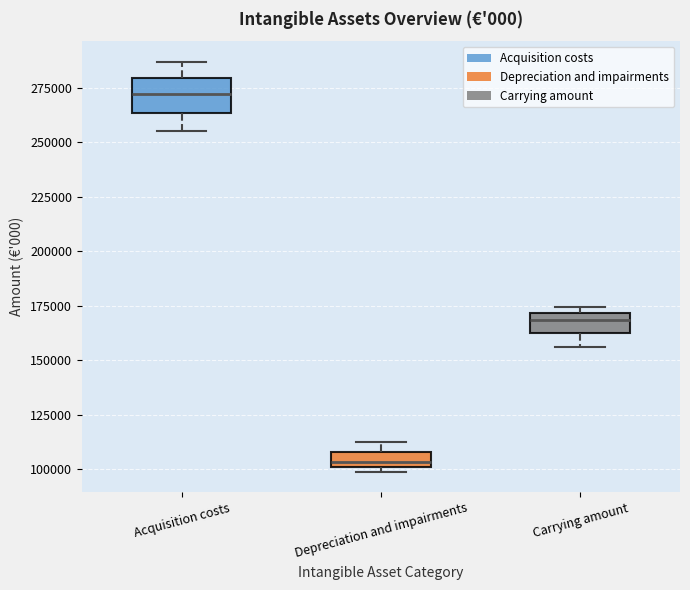

Where does the median line of the box for Acquisition costs sit on the y-axis? The values are not printed on the chart, so give them approximately, as read against the axis.

270000